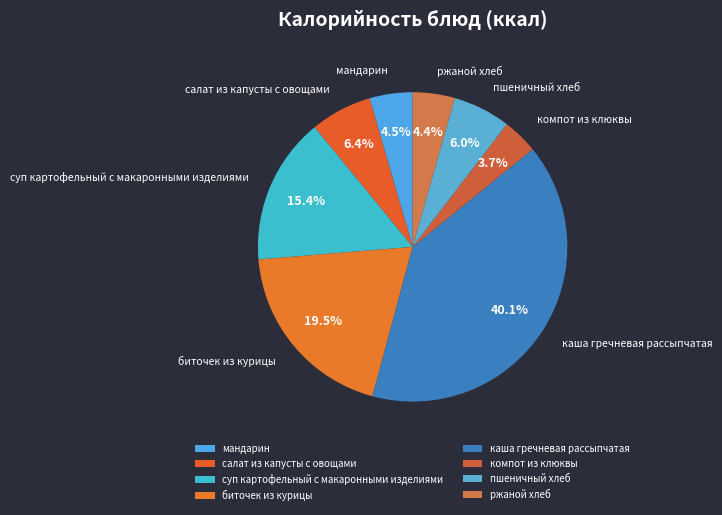

Which slice is the largest?

каша гречневая рассыпчатая